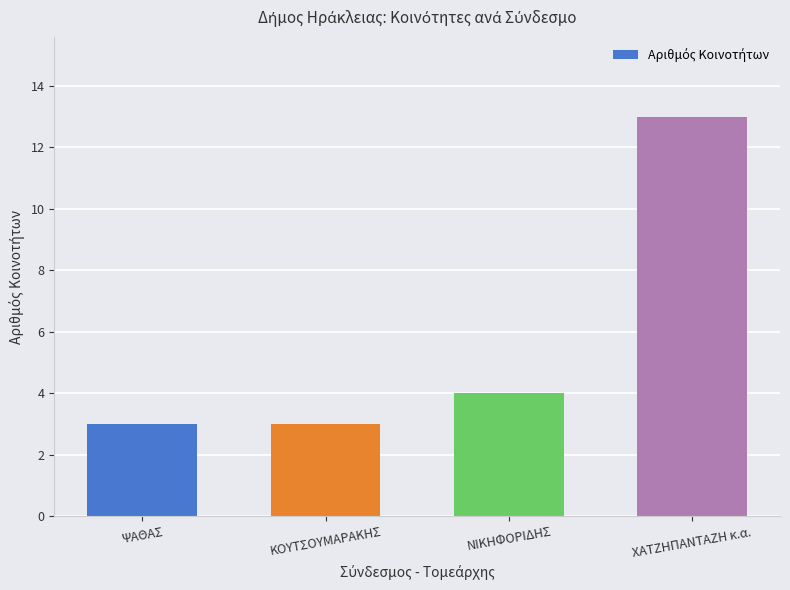

How many bars are there in total?

4